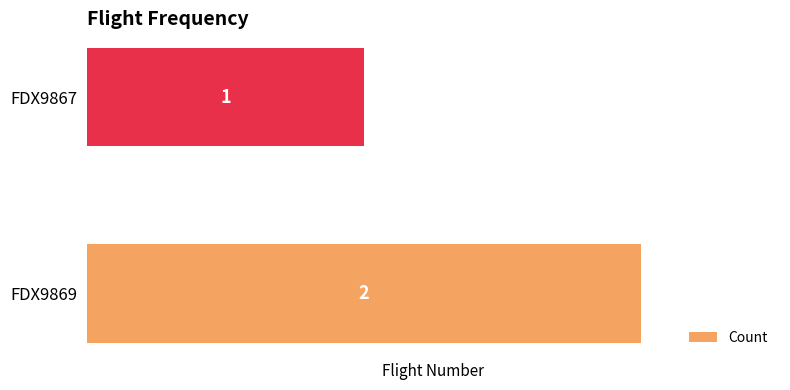

Reading bottom to top, extract all data points from this chart.

2	1